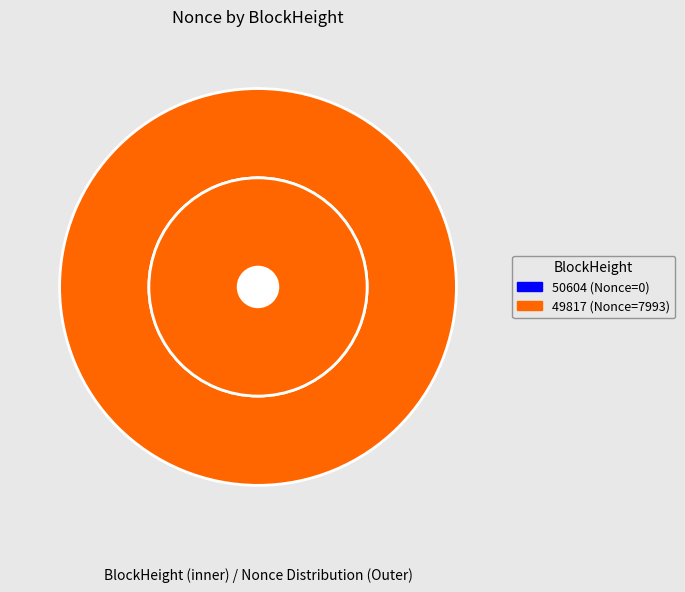

How many segments does this pie chart have?

2